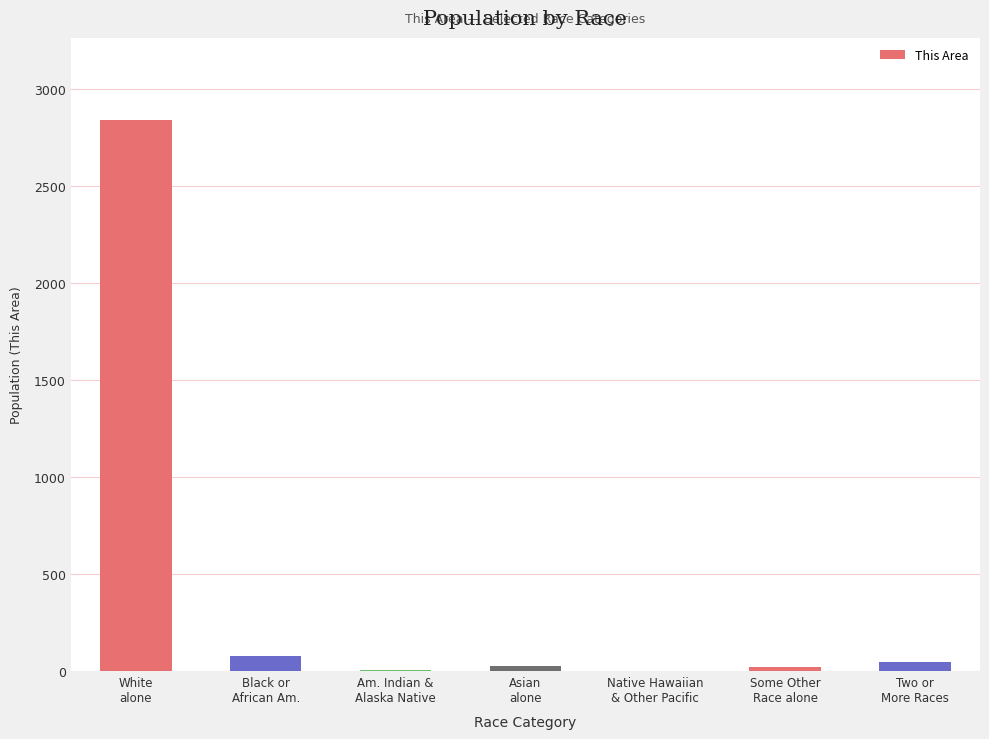

What is the change in value from Native Hawaiian
& Other Pacific to Some Other
Race alone?

+23